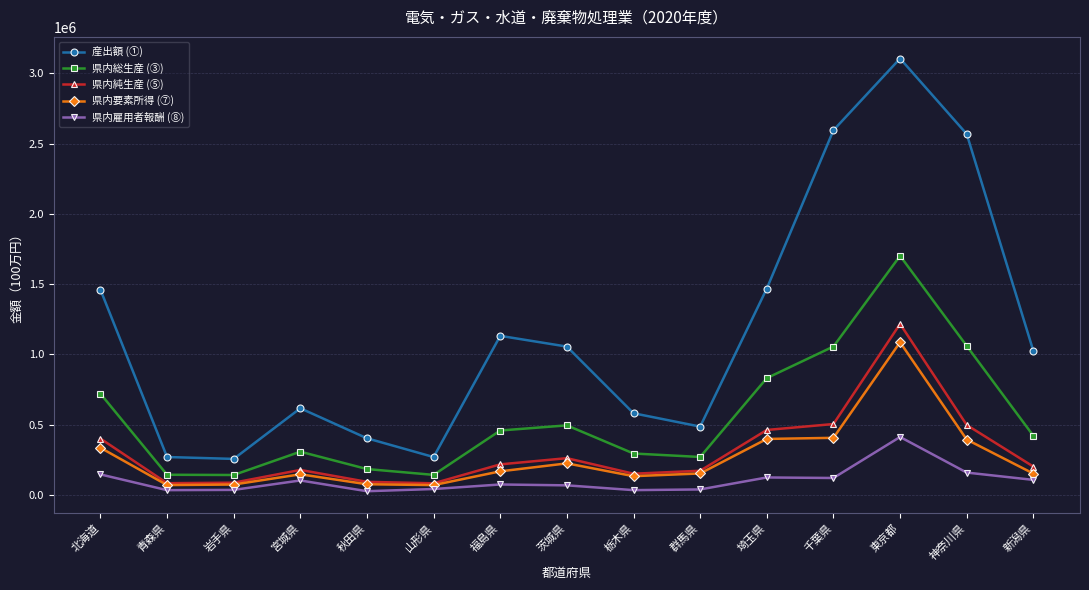

Is the value of 県内雇用者報酬 (⑧) at 青森県 greater than the value of 産出額 (①) at 岩手県?

No